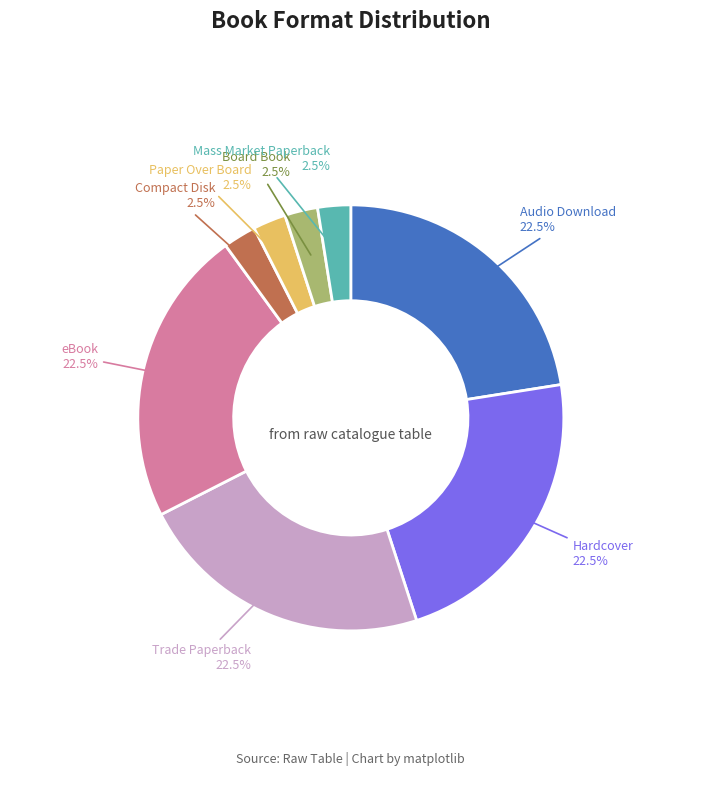

To the nearest percent, what is the average slice percentage?

12%